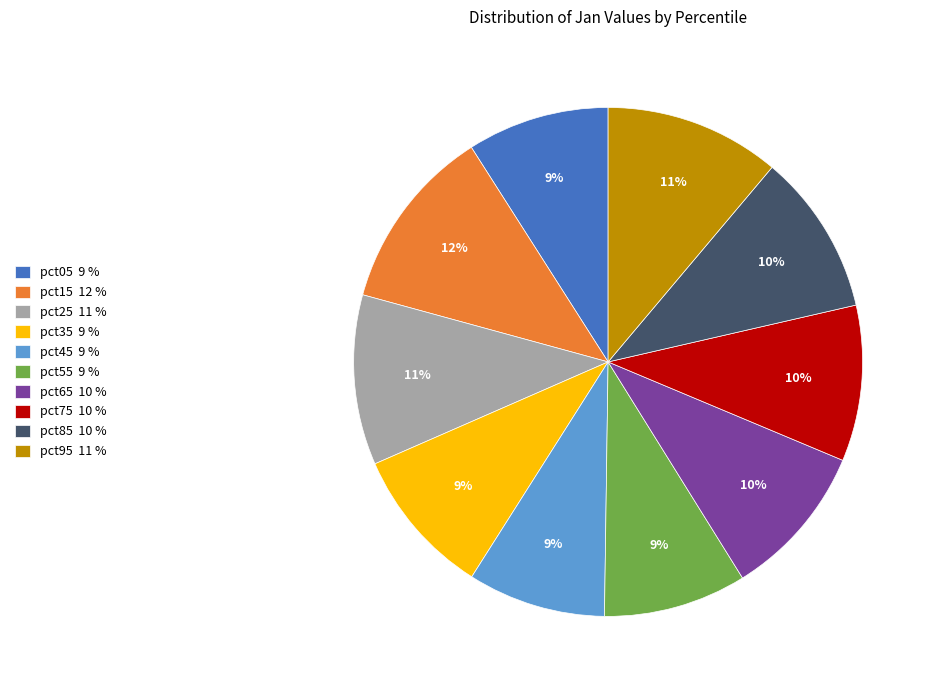

Combined, do pct15 and pct75 account for over 50%?

No